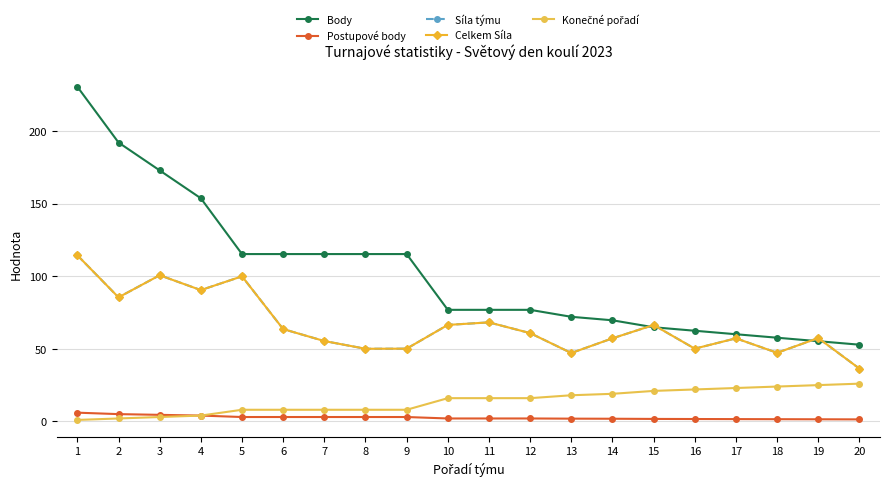

True or false: Síla týmu and Konečné pořadí intersect in this chart.

False